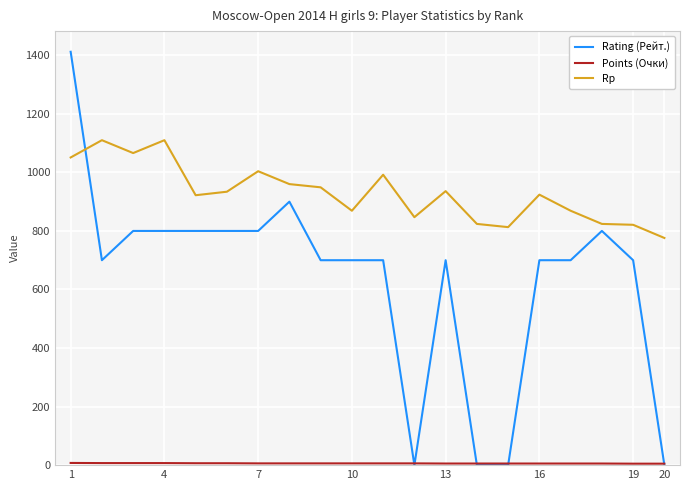

True or false: Rp and Rating (Рейт.) intersect in this chart.

True